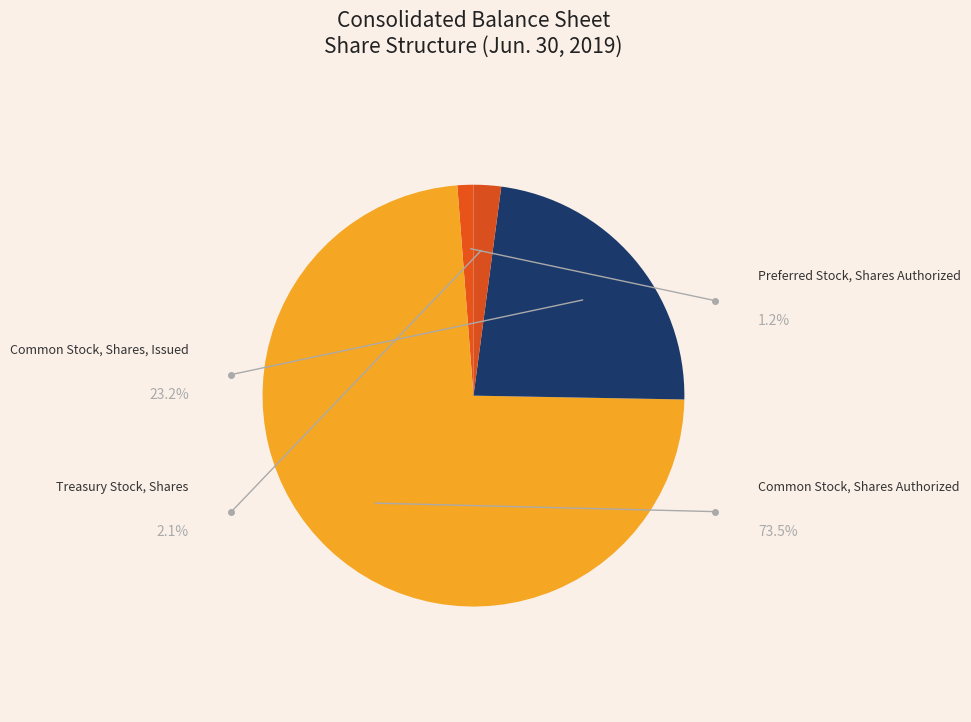

The Common Stock, Shares Authorized slice represents 73% of the pie. True or false?

True